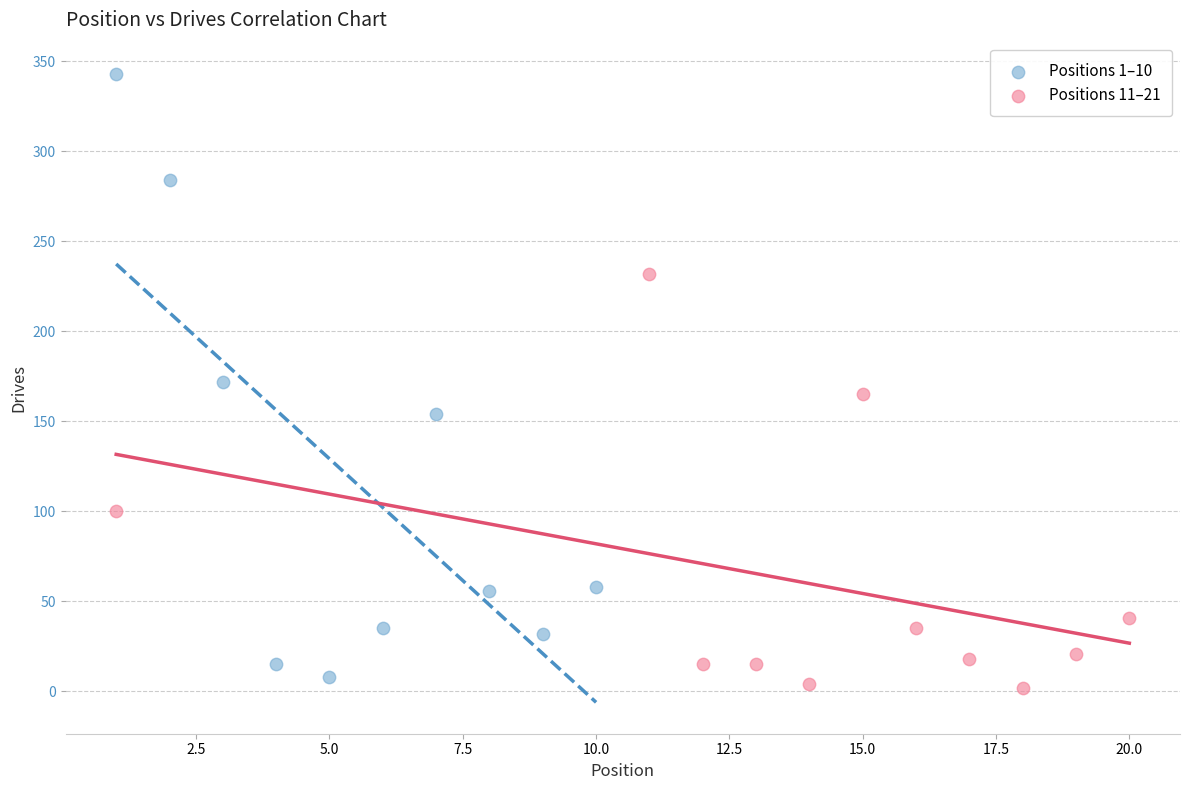

Which series contains the highest Y value?

Positions 1–10